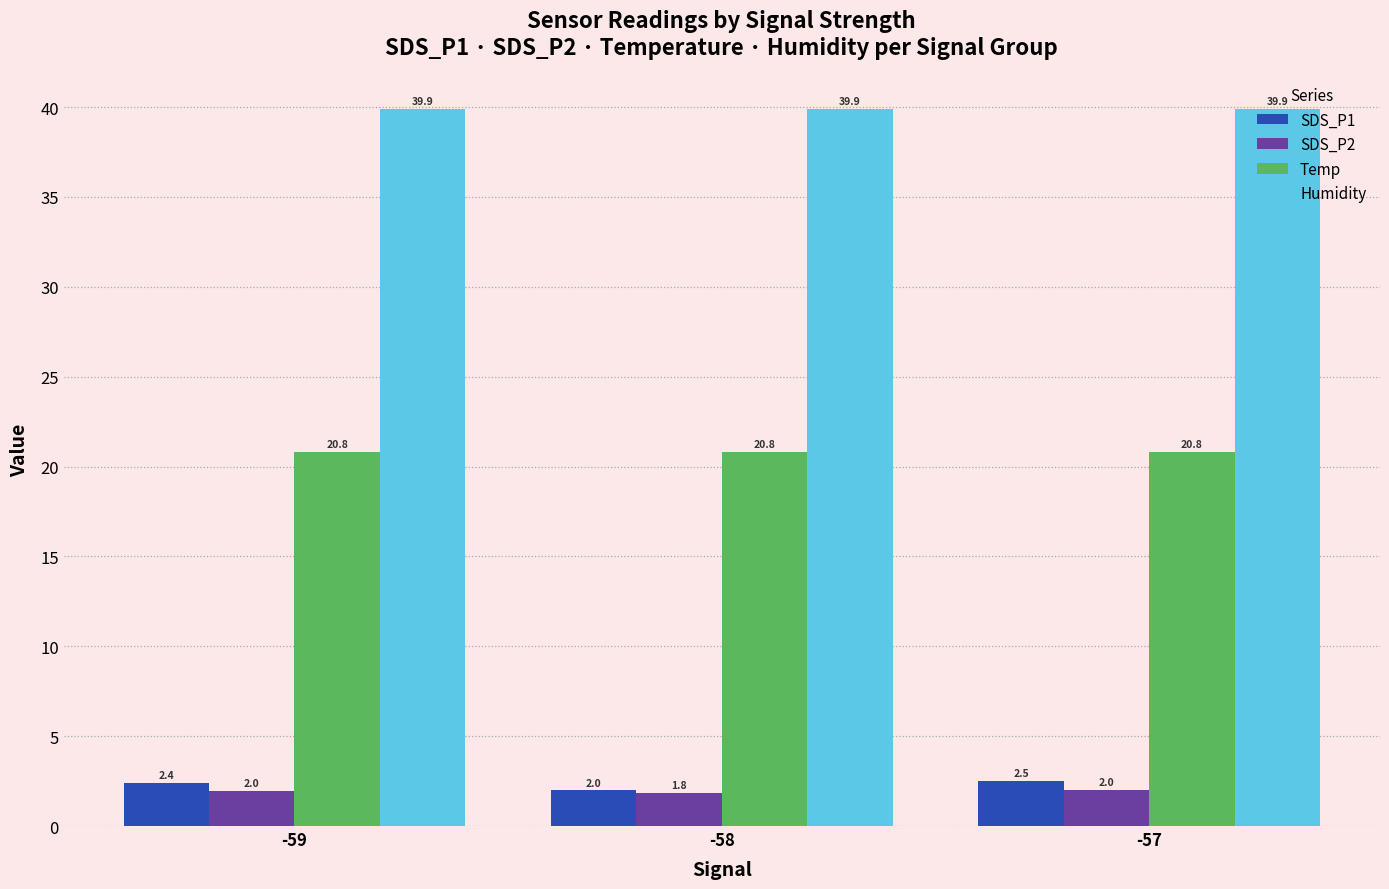

Does the chart contain stacked bars?

No